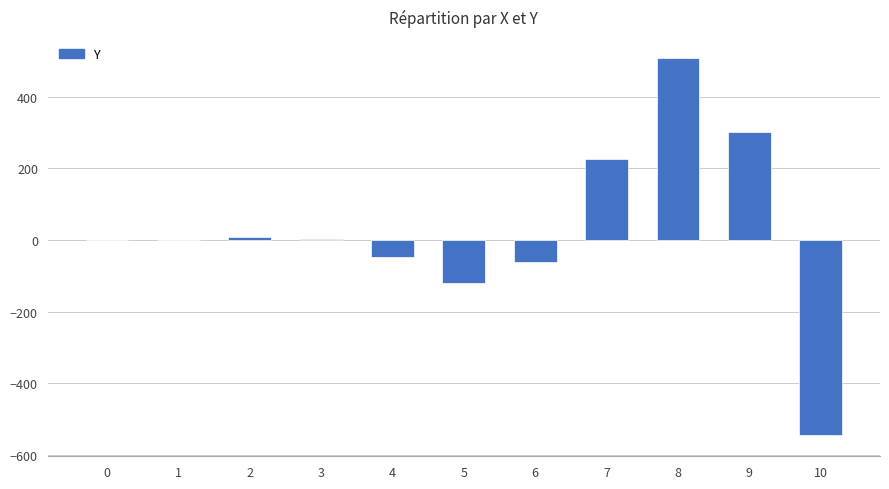

What is the change in value from 0 to 8?

+506.6